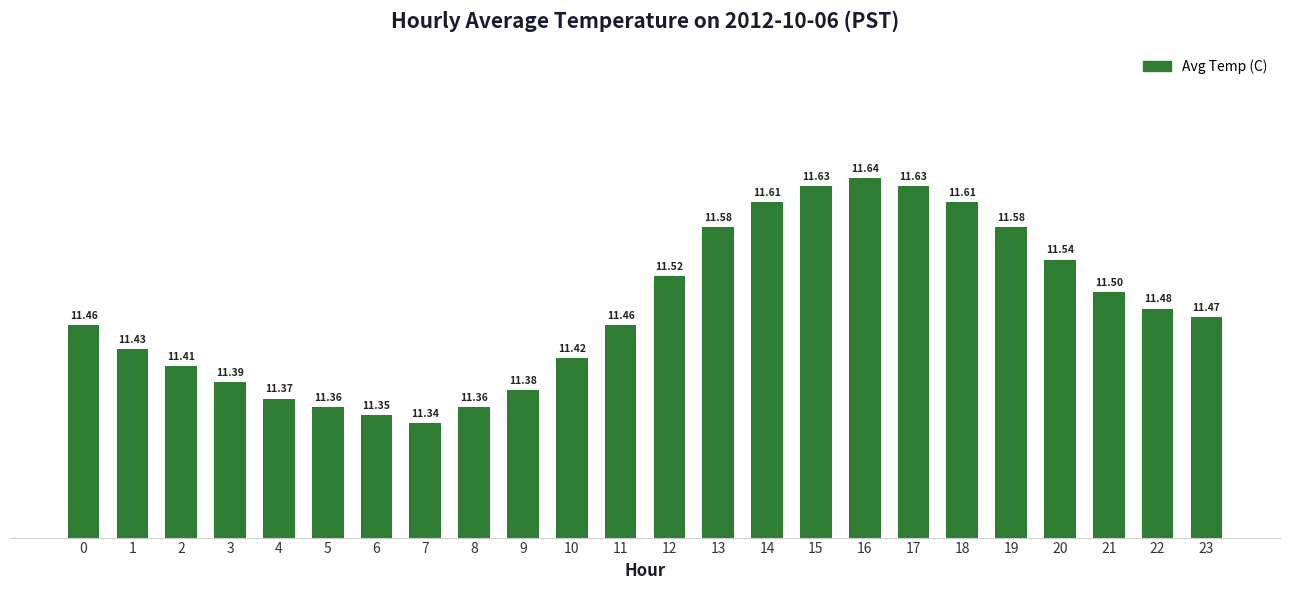

What is the sum of all values?

275.5